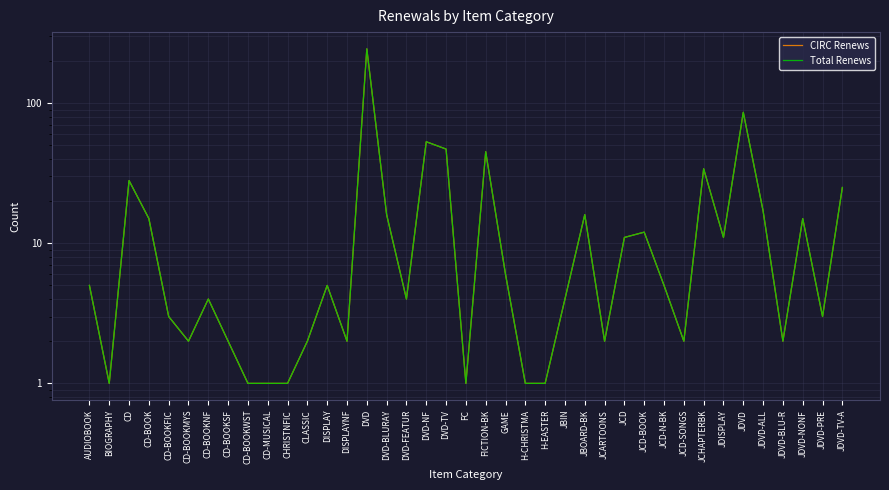

At which label is CIRC Renews closest to 122?

JDVD